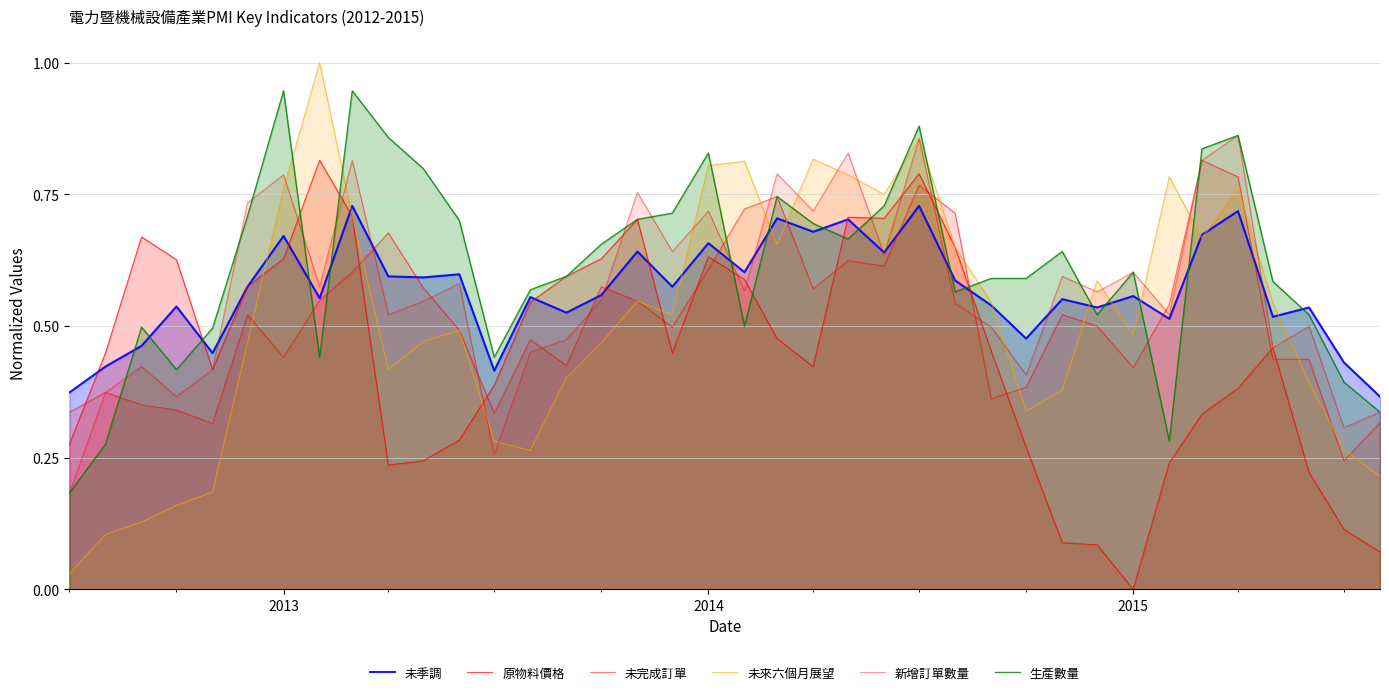

Which series has the largest total across all categories?

生產數量